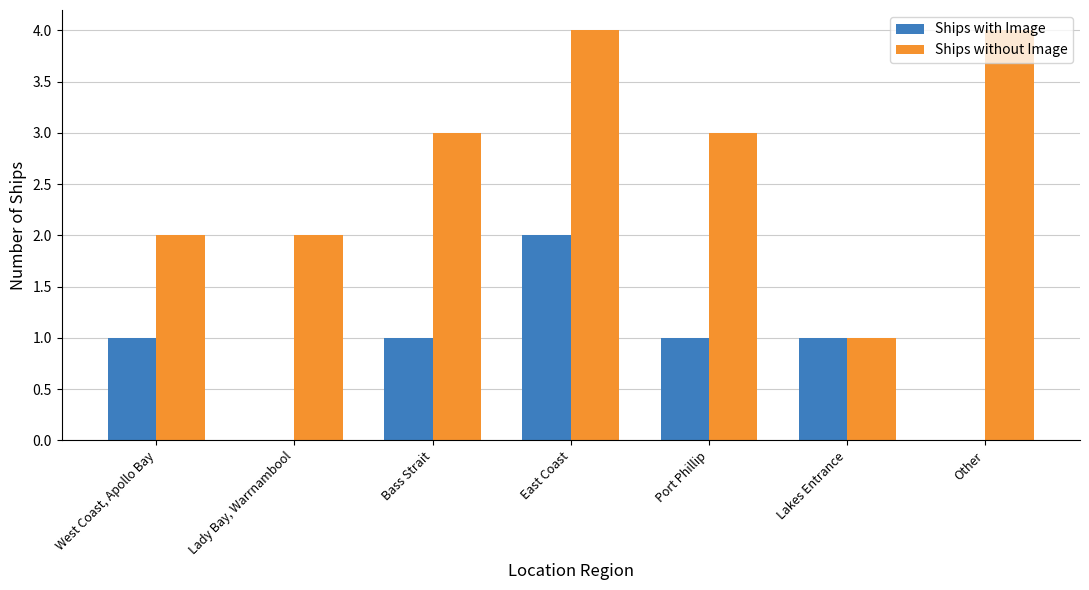

Count the number of data series in this chart.

2